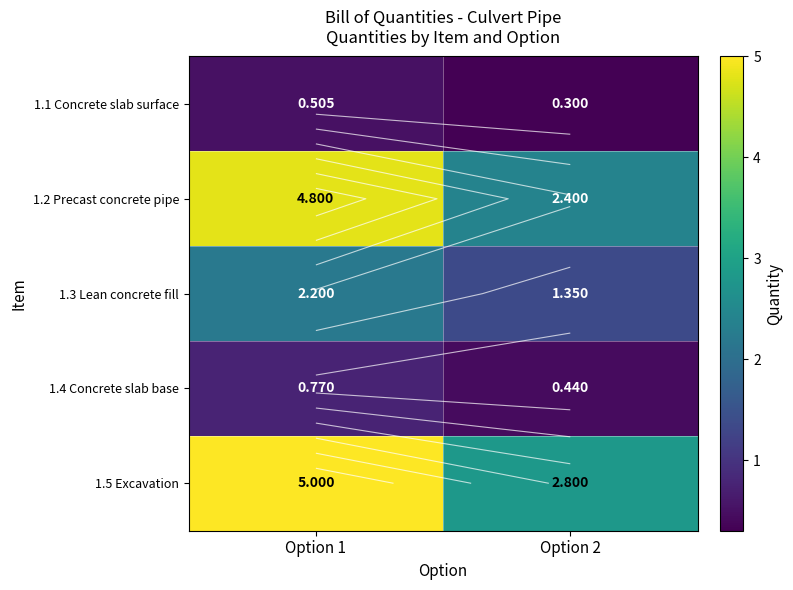

What is the maximum value shown in the chart?

5.0